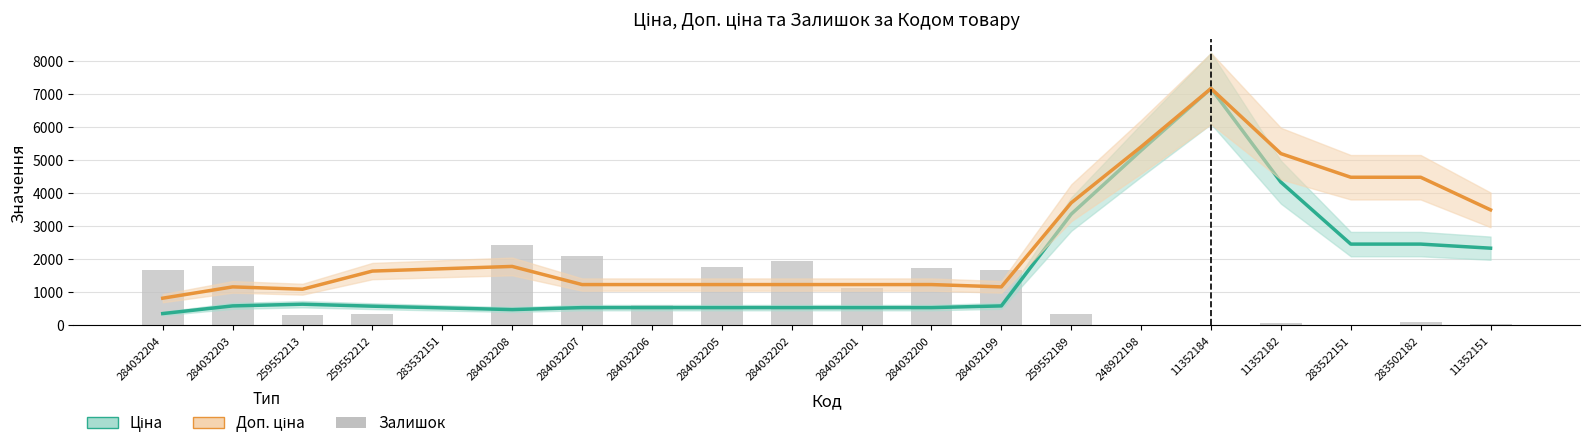

What is the difference between the Ціна values at 11352184 and 259552213?

6515.9